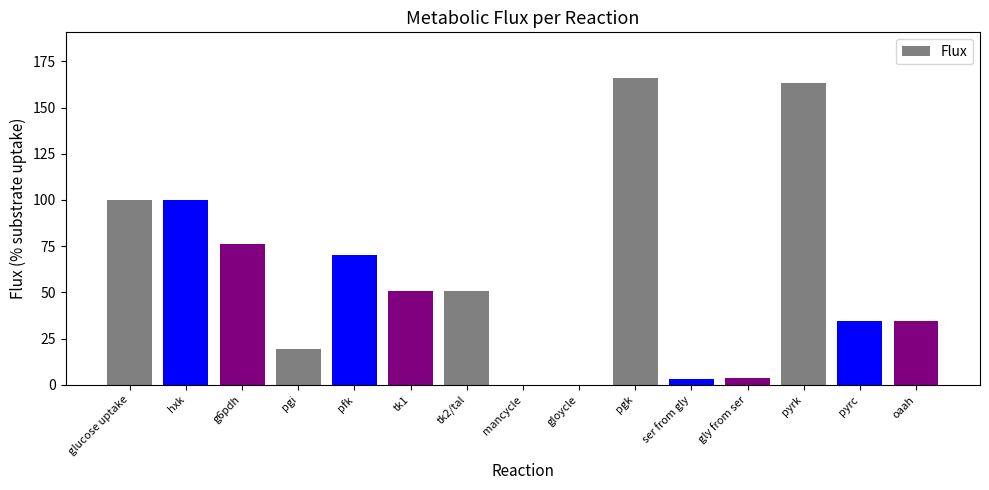

At which label does the data first exceed 50?

glucose uptake